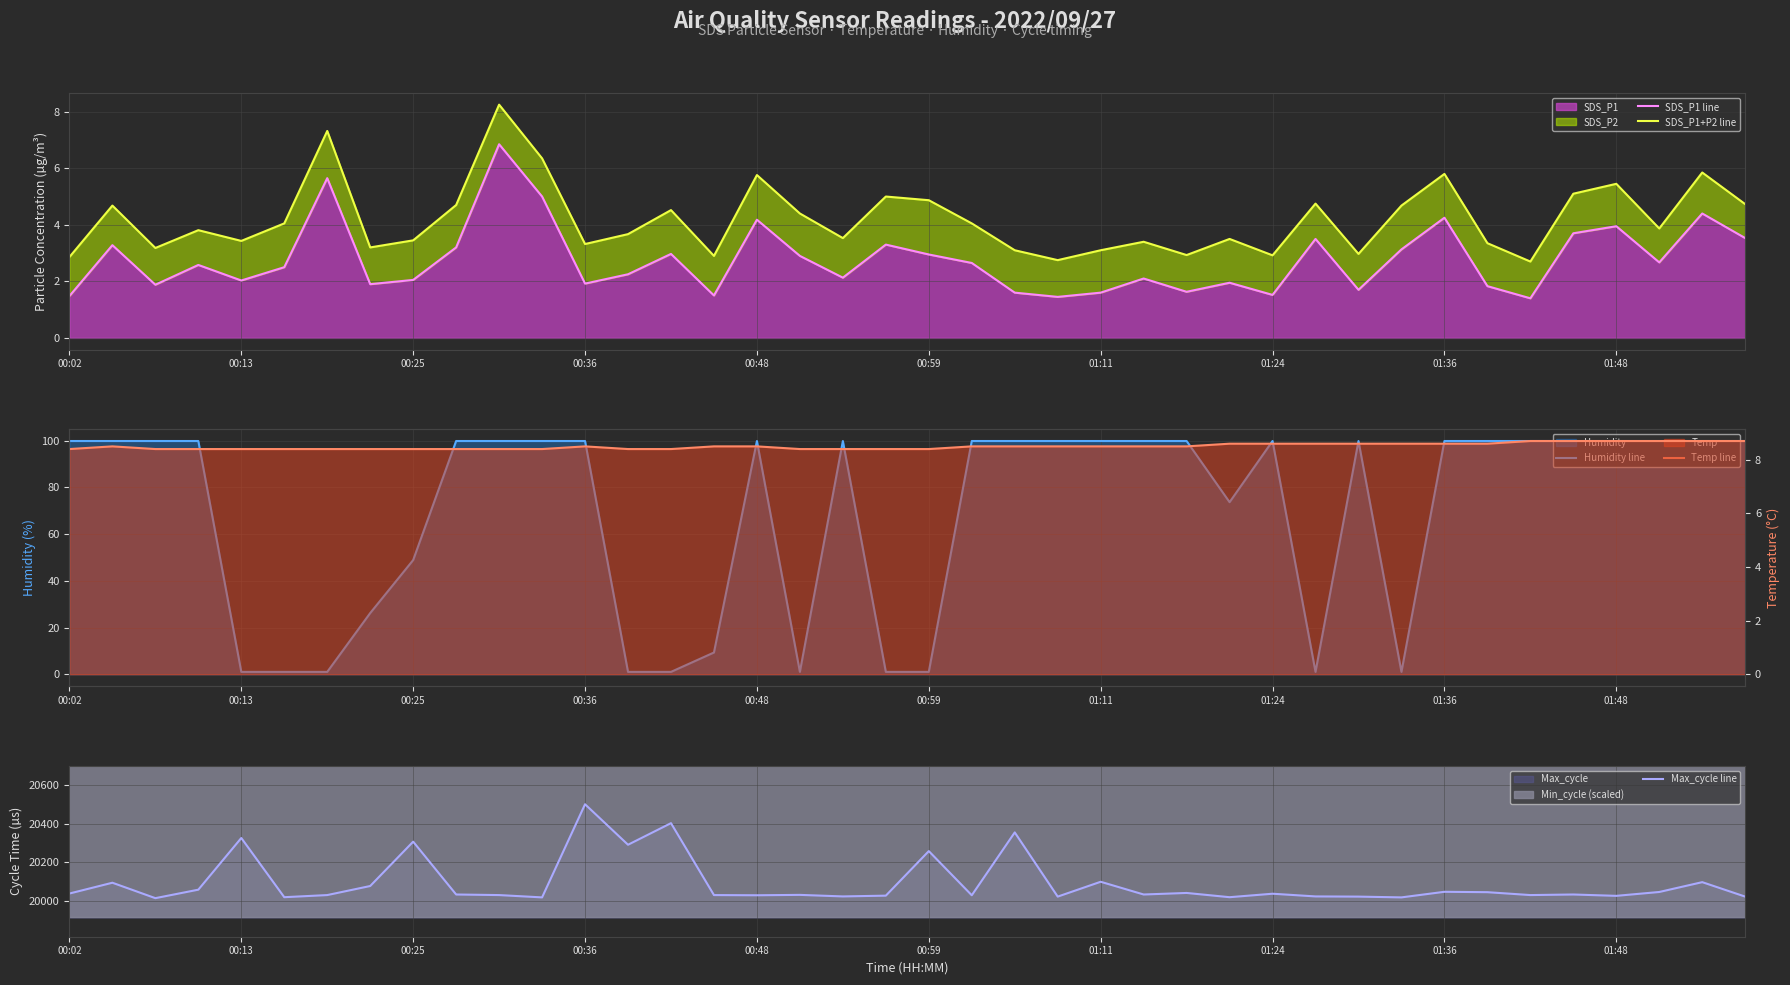

At which label does Max_cycle line first exceed 20034?

00:02